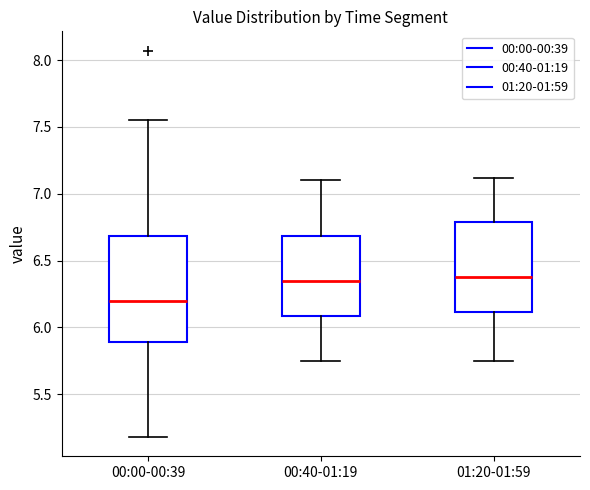

Where is the upper edge of the box for 00:40-01:19 on the y-axis? The values are not printed on the chart, so give them approximately, as read against the axis.

6.70